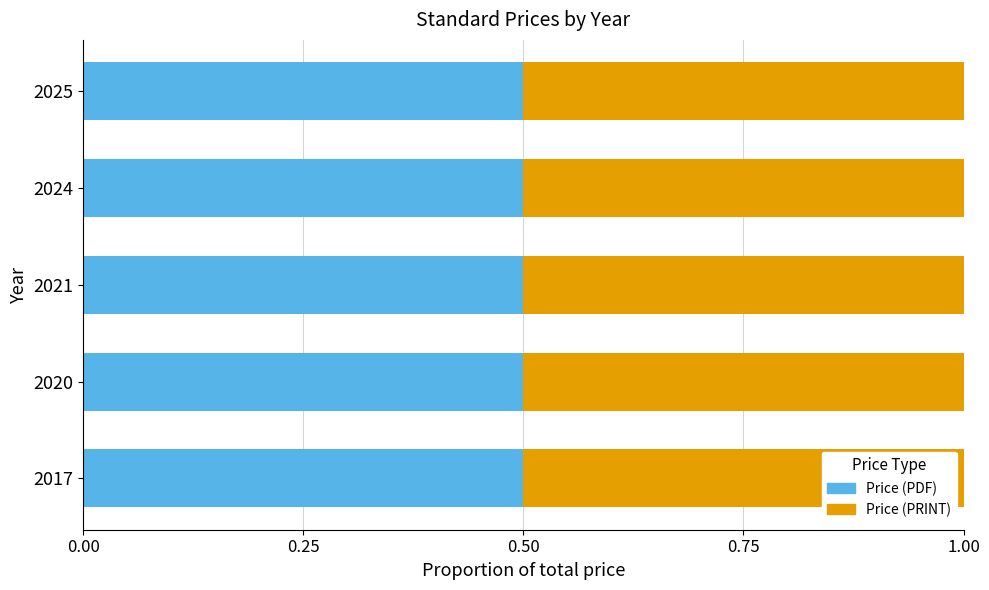

What is the difference between the maximum and minimum values in the Price (PRINT) series?

9516